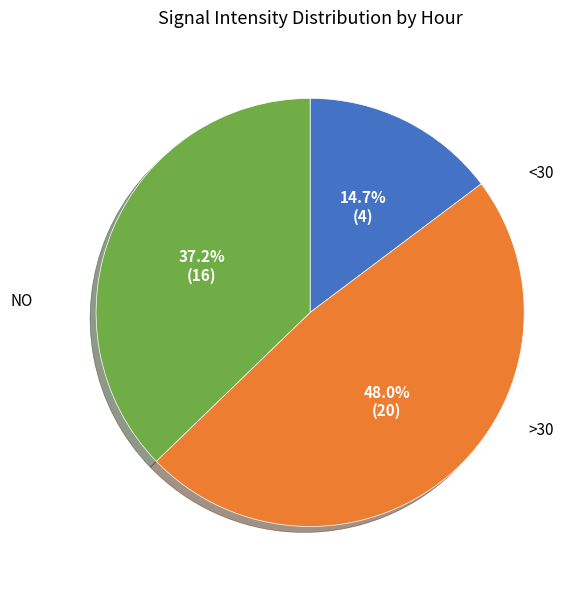

Which slice is the smallest?

<30